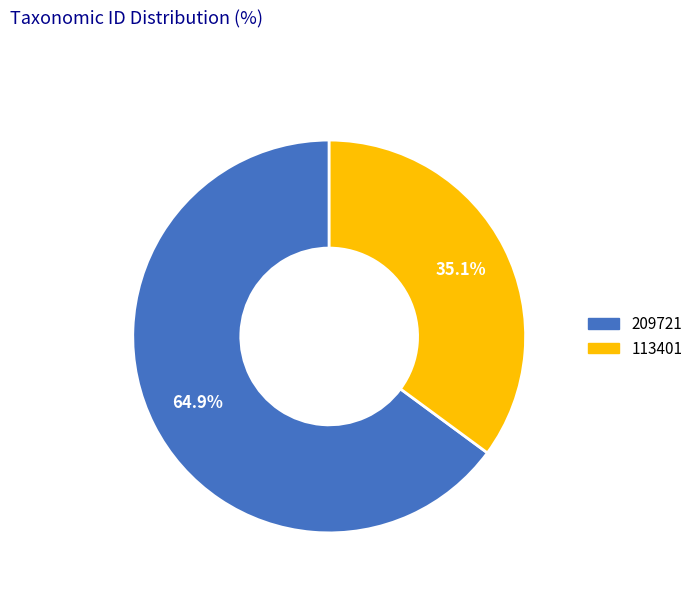

Count the number of slices in the pie.

2